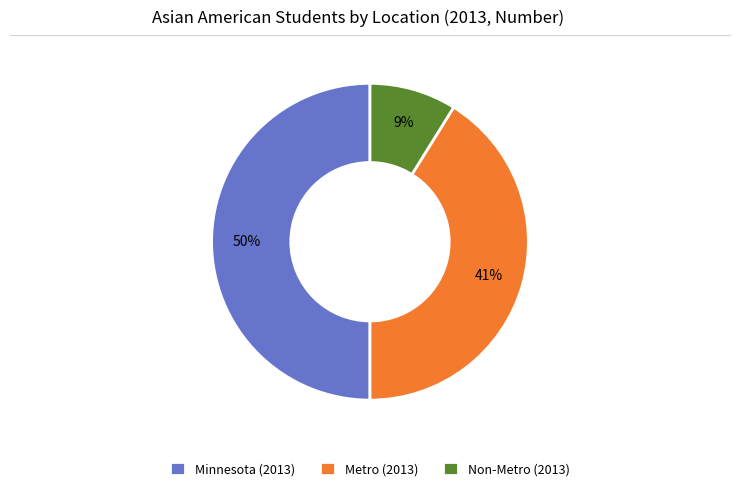

Is it true that Metro (2013) is 41% of the pie?

True